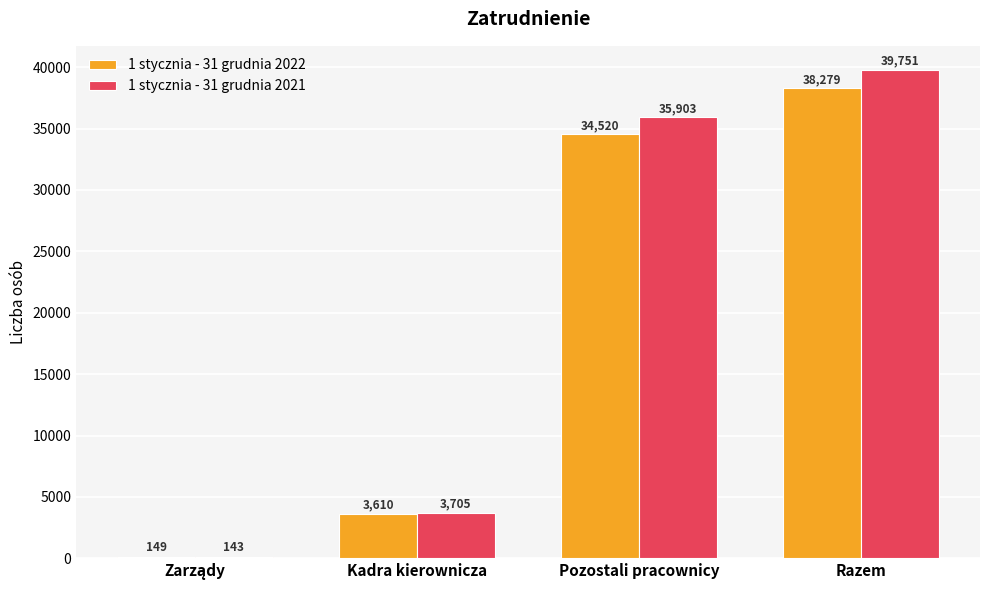

What is the label of the 3rd bar from the right?

Kadra kierownicza